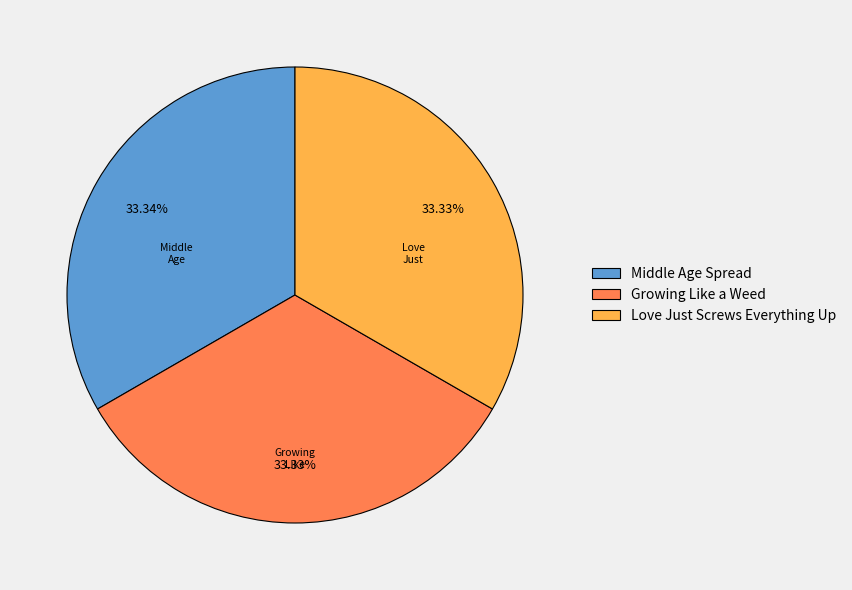

To the nearest percent, what percentage of the pie is Love Just Screws Everything Up?

33%